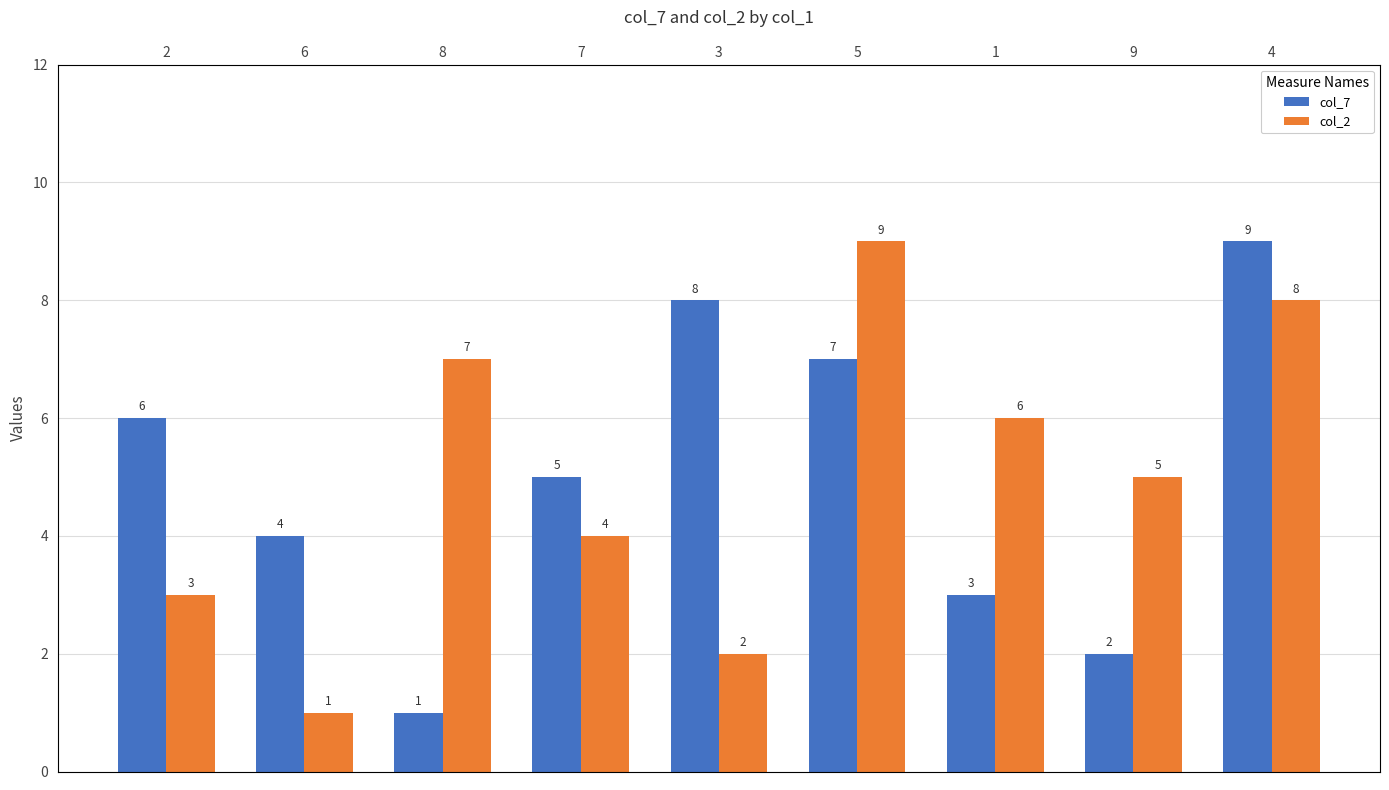

Reading left to right, what are all the values shown in this chart?

col_7: 2=6	6=4	8=1	7=5	3=8	5=7	1=3	9=2	4=9
col_2: 2=3	6=1	8=7	7=4	3=2	5=9	1=6	9=5	4=8